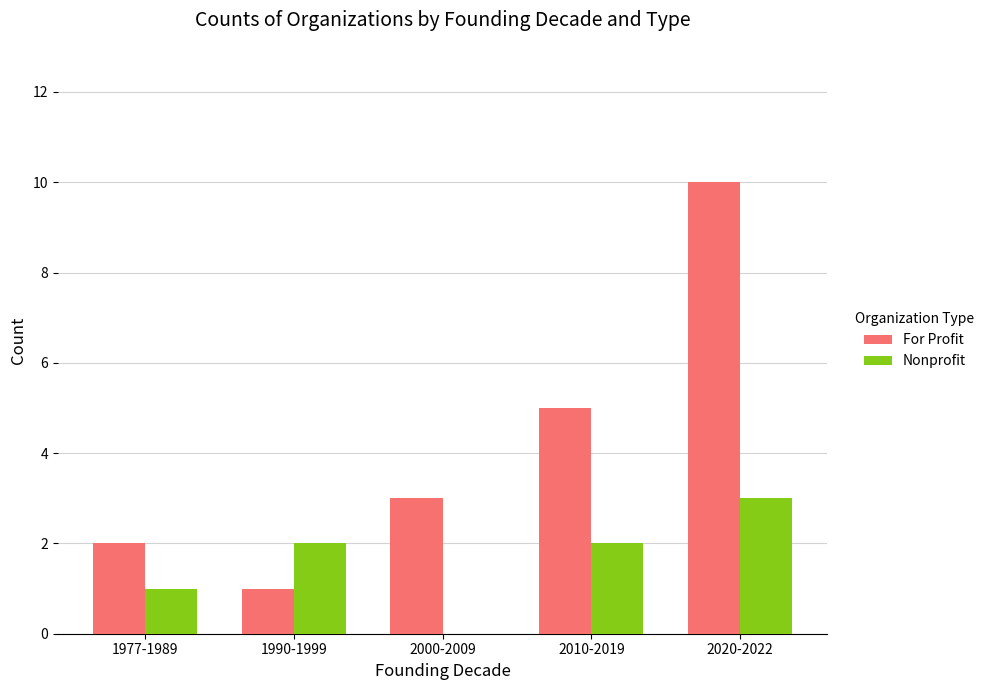

What is the total value across all series at 1977-1989?

3